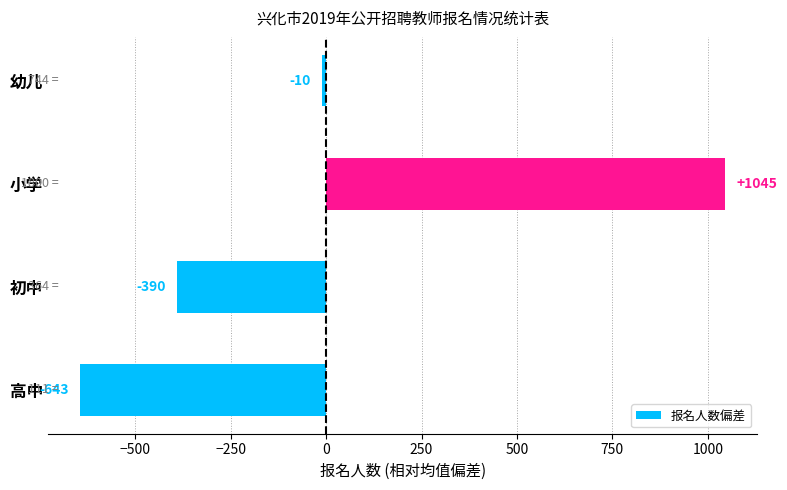

True or false: the data shows -606.3 at 初中.

False